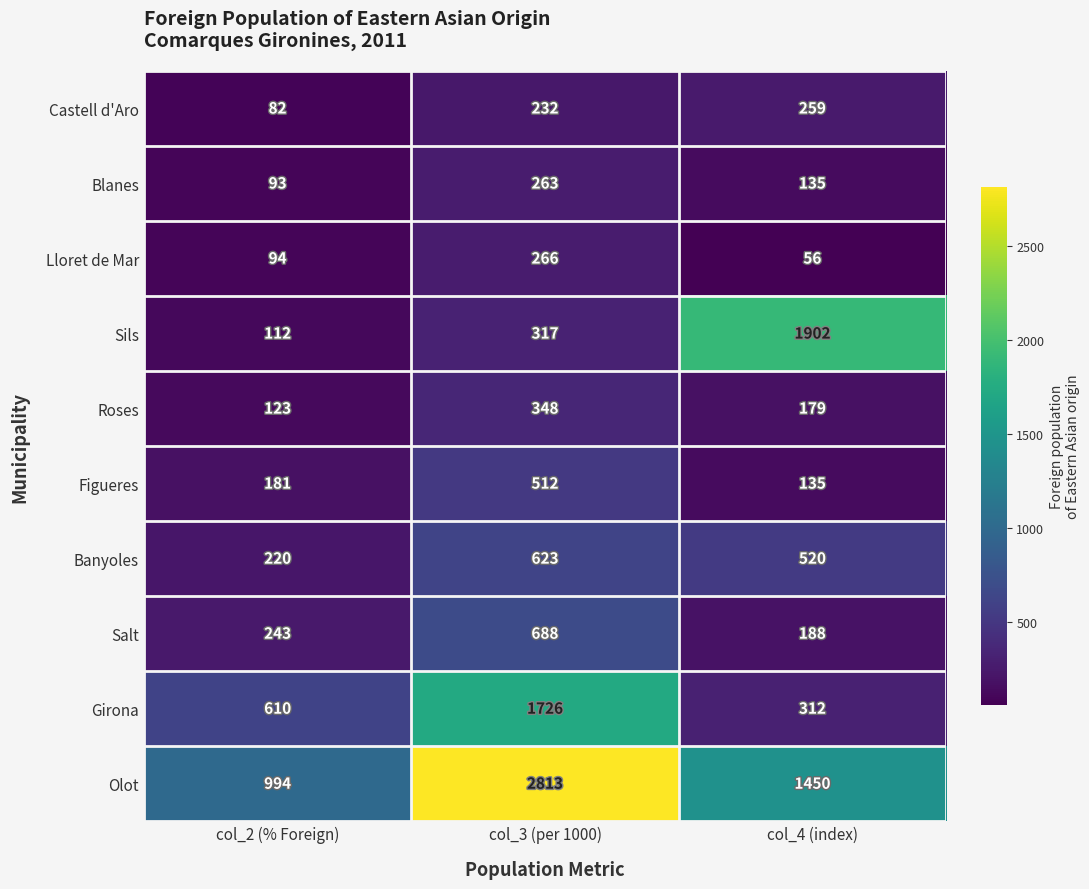

What is the greatest value displayed?

2813